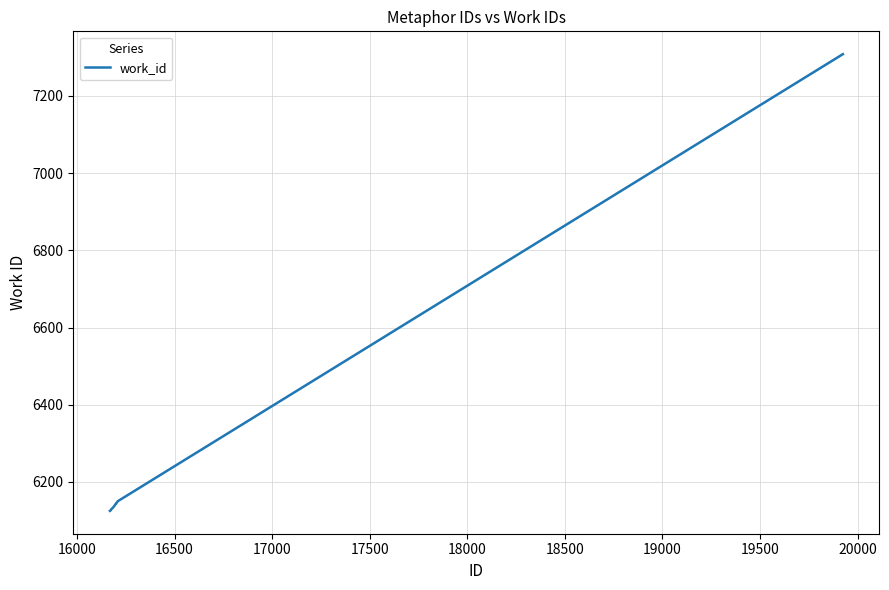

What is the smallest value displayed?

6125